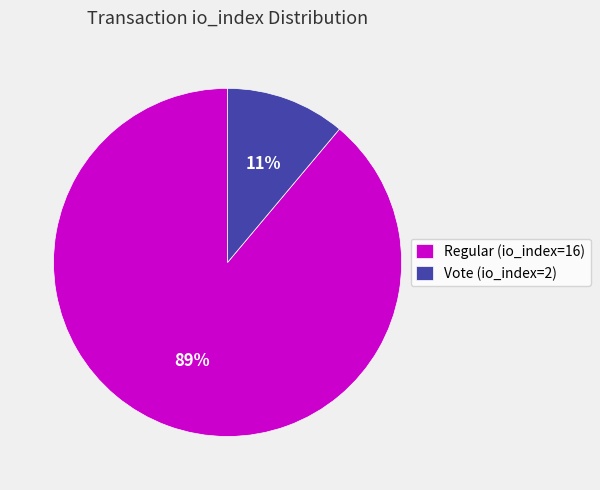

What percentage is the Regular (io_index=16) slice, to the nearest percent?

89%